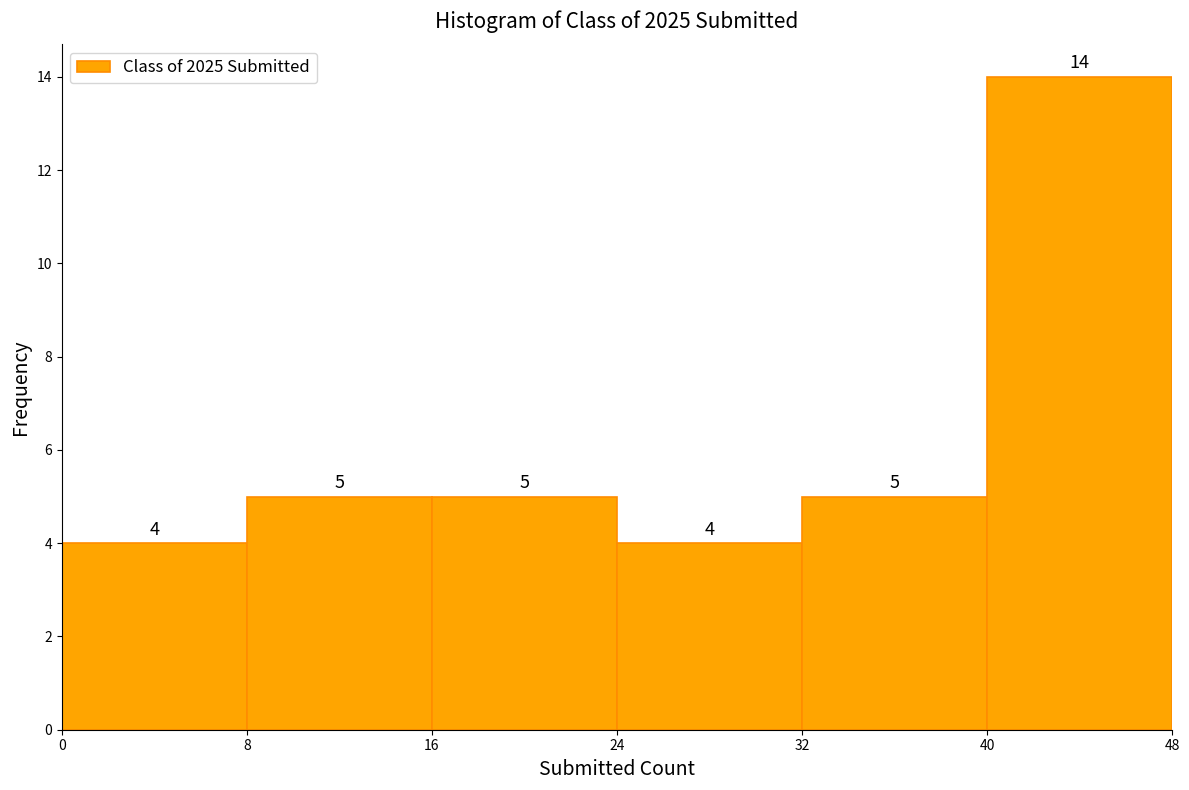

Which range on the x-axis has the tallest bar?

40 to 48